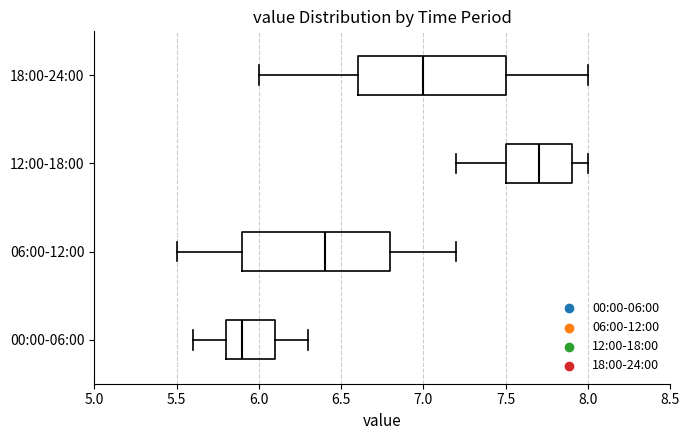

Reading bottom to top, read every box against the x-axis: the position of its median line, the range the box covers, and the ends of its whiskers. The values are not printed on the chart, so give them approximately, as read against the axis.

00:00-06:00: median 5.9, box 5.8 to 6.1, whiskers 5.6 to 6.3
06:00-12:00: median 6.4, box 5.9 to 6.8, whiskers 5.5 to 7.2
12:00-18:00: median 7.7, box 7.5 to 7.9, whiskers 7.2 to 8.0
18:00-24:00: median 7.0, box 6.6 to 7.5, whiskers 6.0 to 8.0